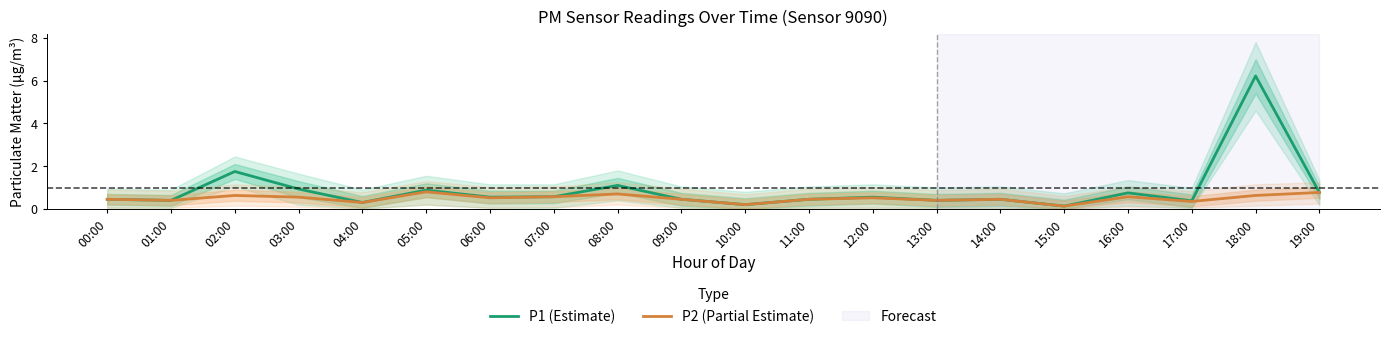

What is the difference between the maximum and minimum values in the P1 (Estimate) series?

6.1